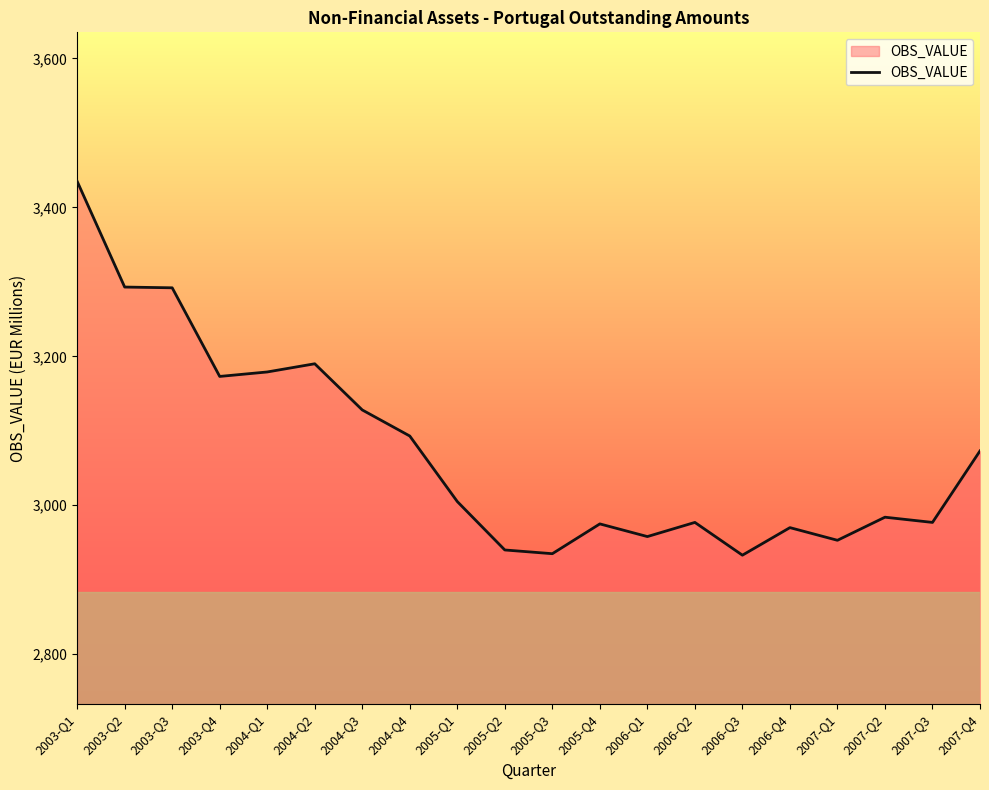

The value at 2006-Q4 is 2970. True or false?

True